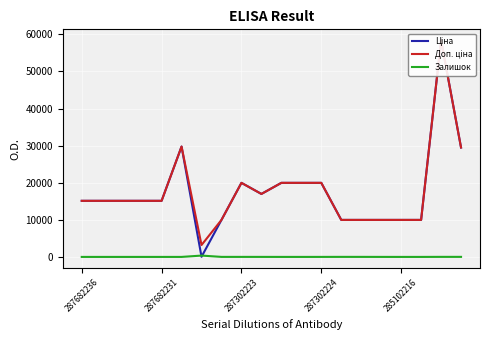

What is the average value of the Доп. ціна series?

17657.7